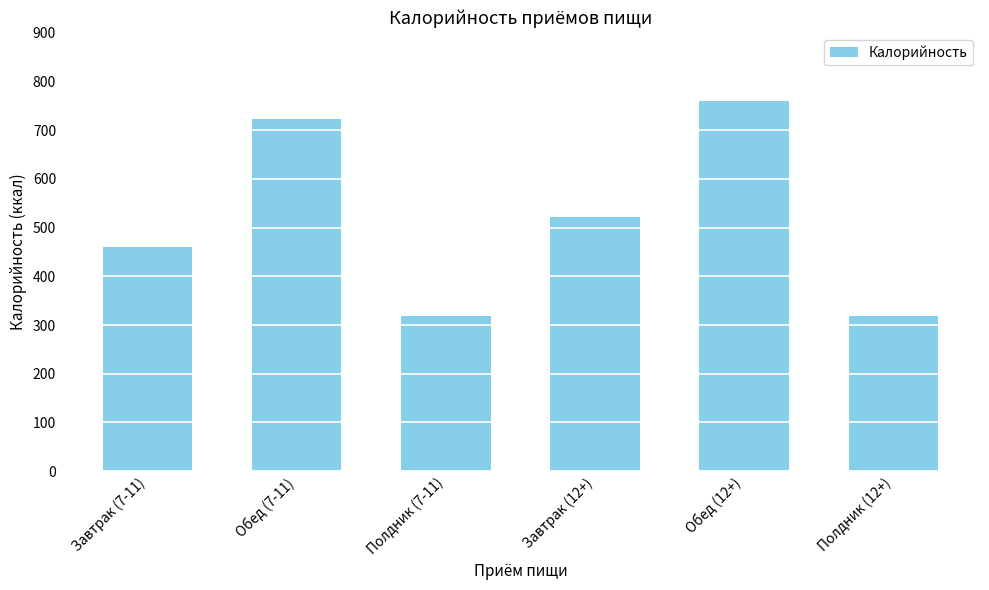

How many bars are there in total?

6